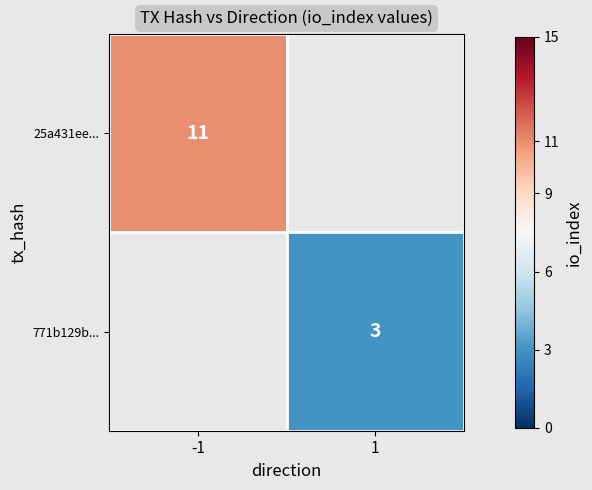

Is it true that 25a431ee... equals 11 at -1?

True